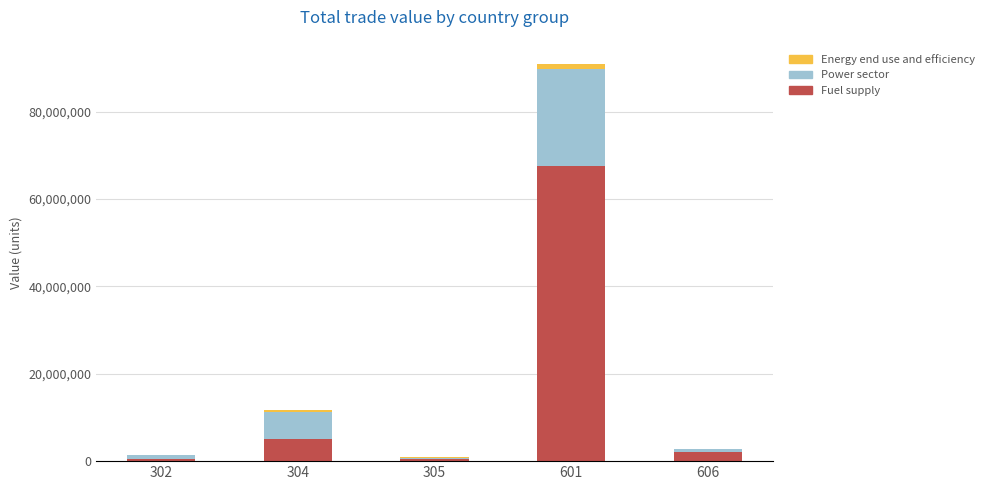

What is the sum of all Fuel supply values?

75686013